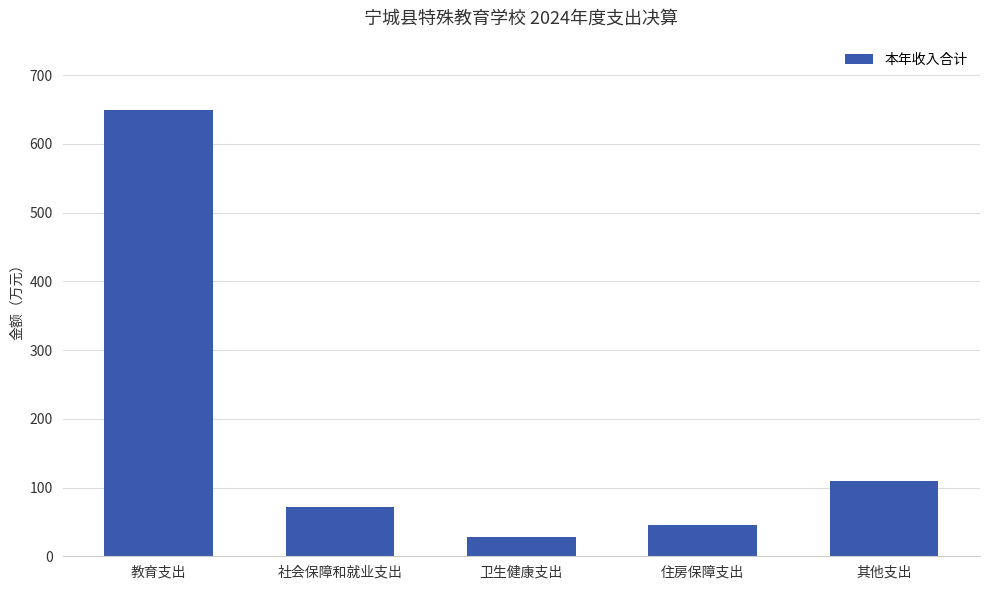

The chart shows a value of 45.9 at 住房保障支出. True or false?

True